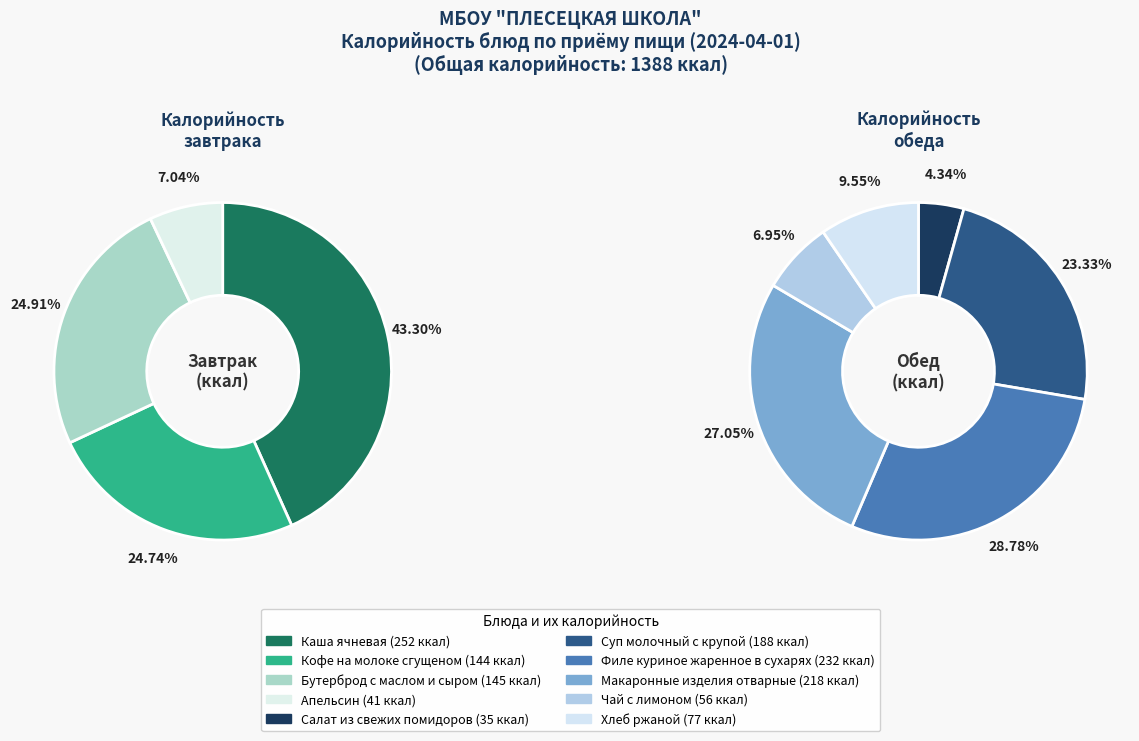

Is Чай с лимоном the majority of the pie?

No